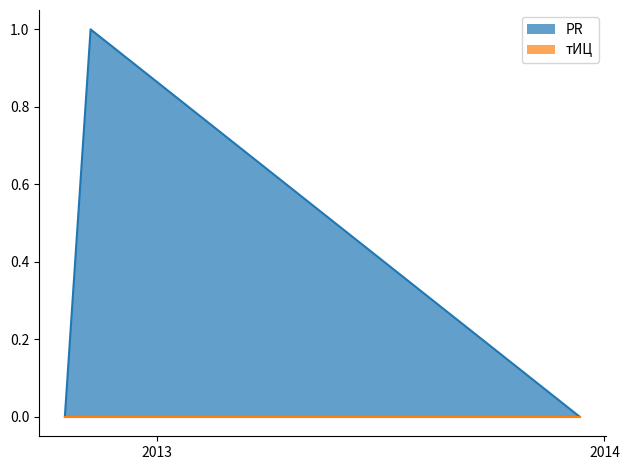

What is the change in value from 2013-12-12 to 2012-11-08?

+1